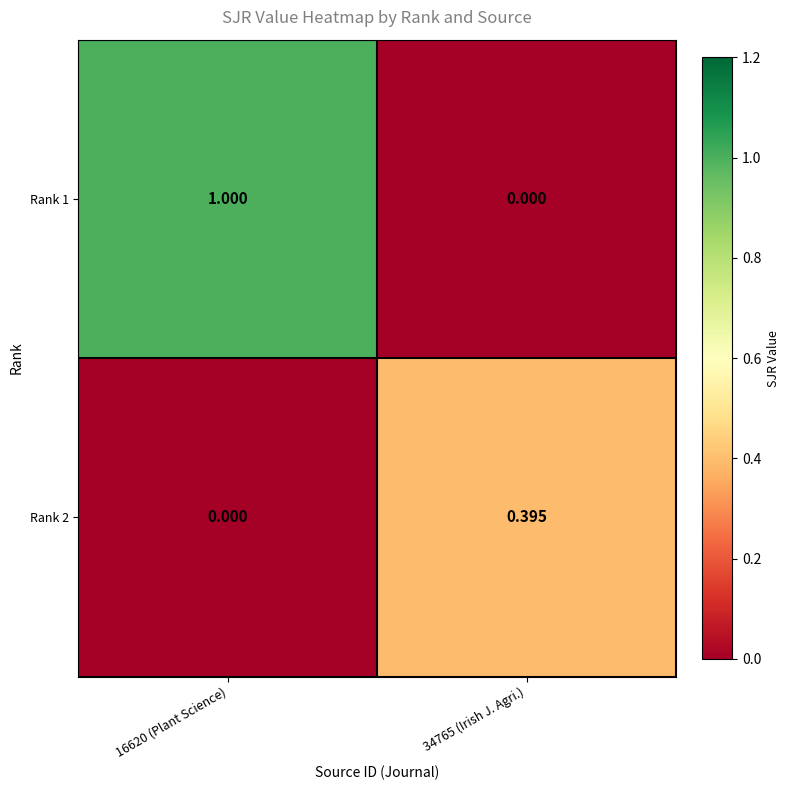

Is the value of Rank 2 at 34765 (Irish J. Agri.) greater than the value of Rank 1 at 16620 (Plant Science)?

No